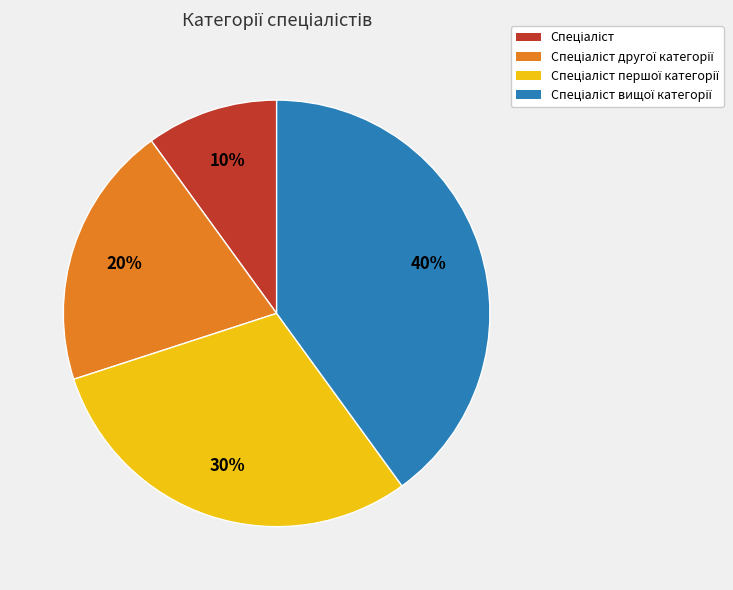

To the nearest percent, what is the difference between the largest and smallest slice percentages?

30%